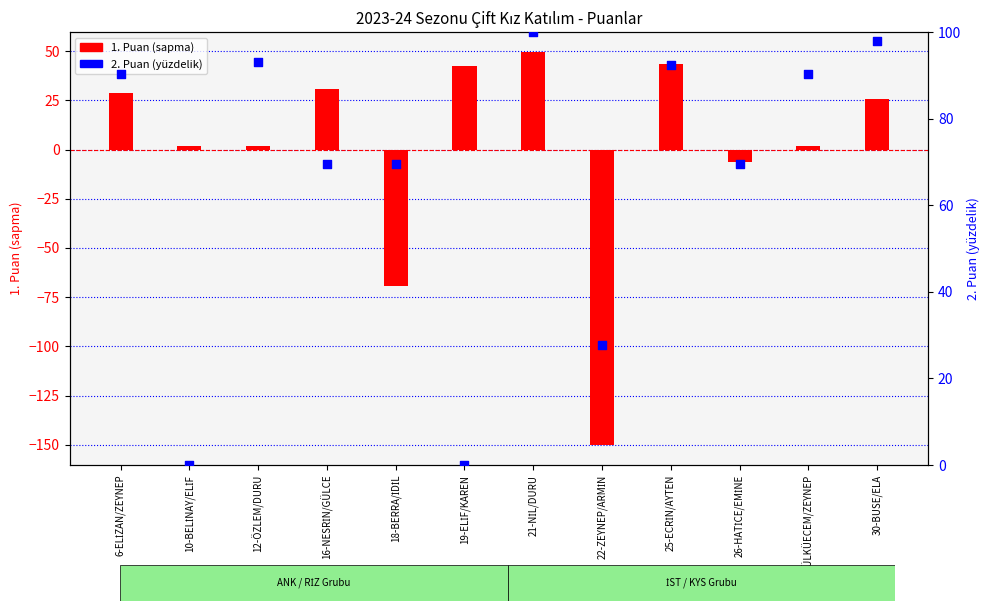

Which series has the largest total across all categories?

2. Puan (percentile)